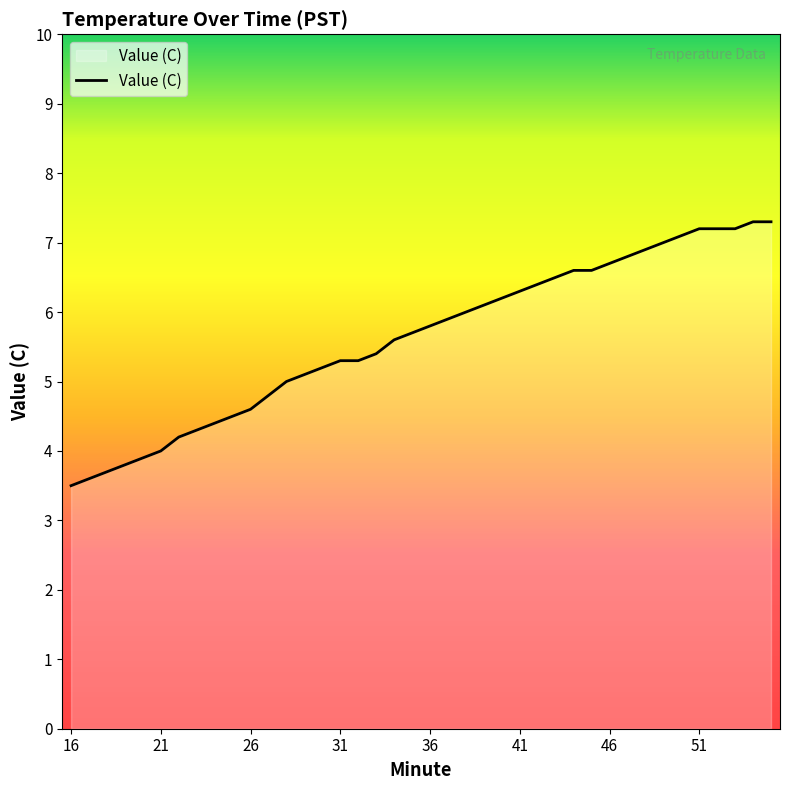

How many lines are shown in the chart?

1